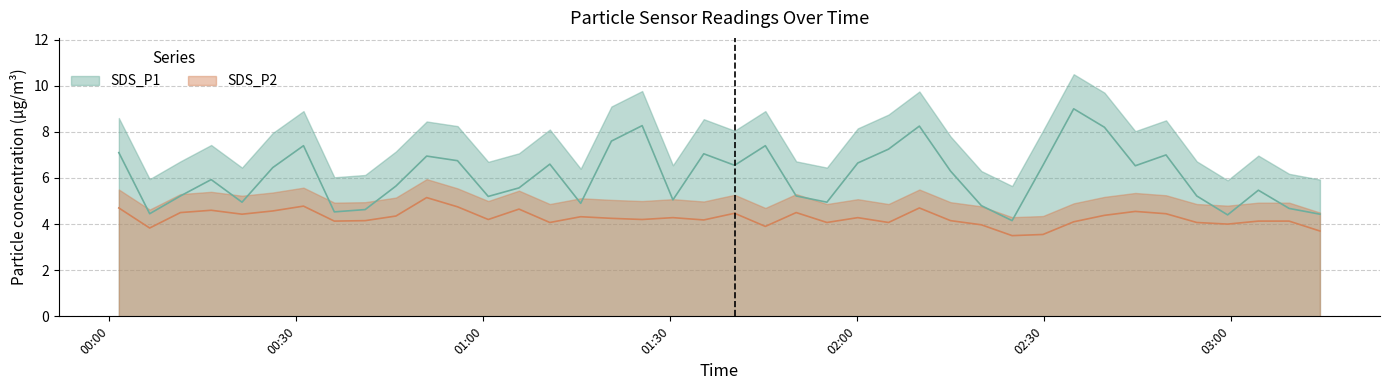

Is the value of SDS_P1 at 2023/12/14 01:45:16 greater than the value of SDS_P2 at 2023/12/14 02:54:30?

Yes